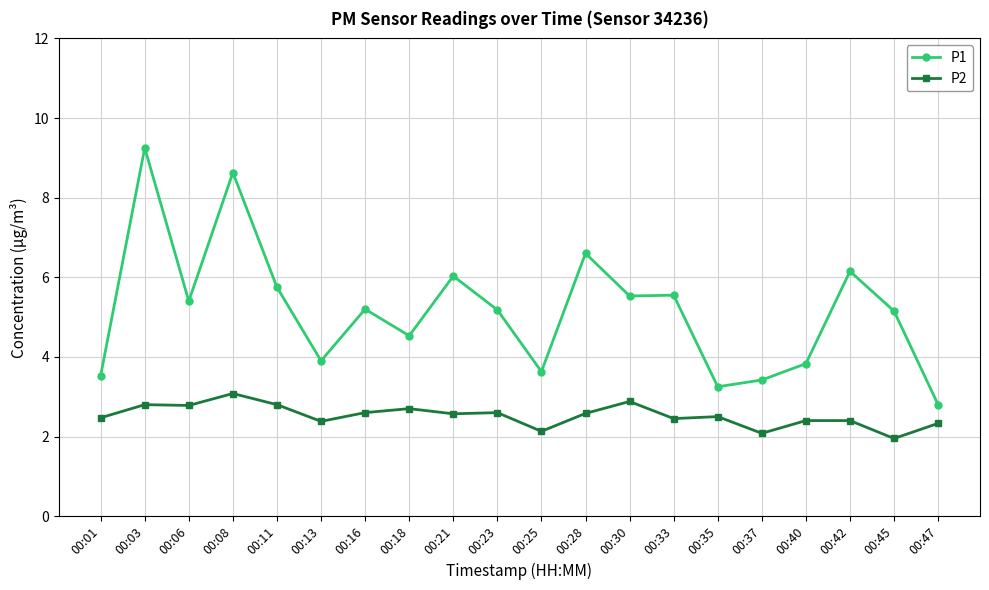

What are all the series names shown in the legend?

P1, P2